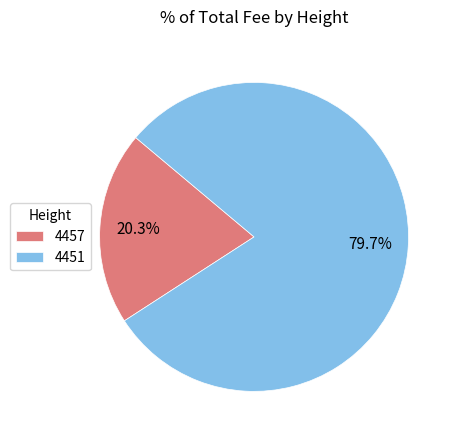

To the nearest percent, what percentage of the pie is 4451?

80%